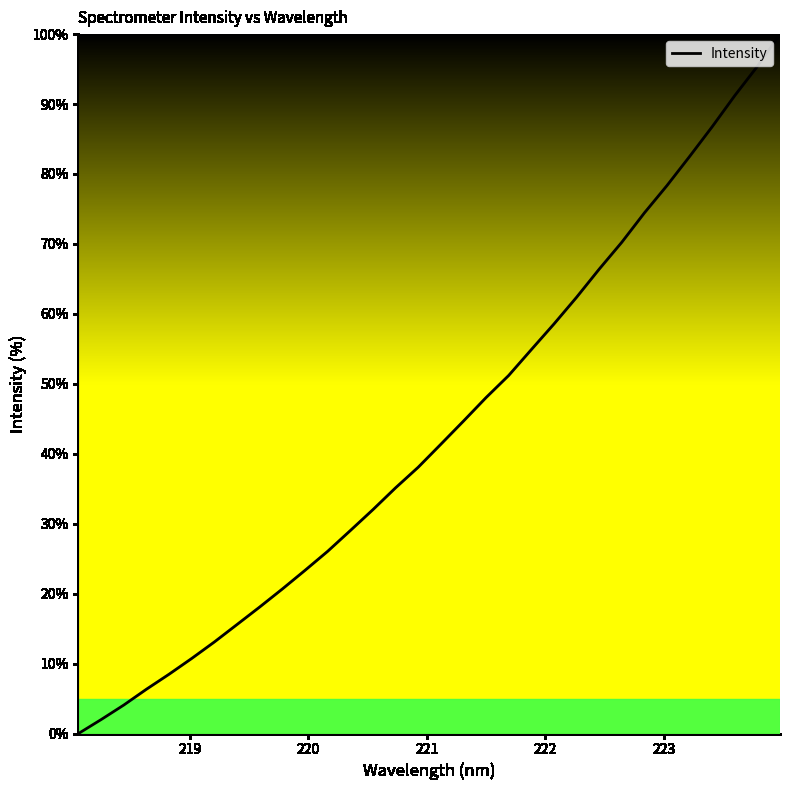

What is the average value?

43.4